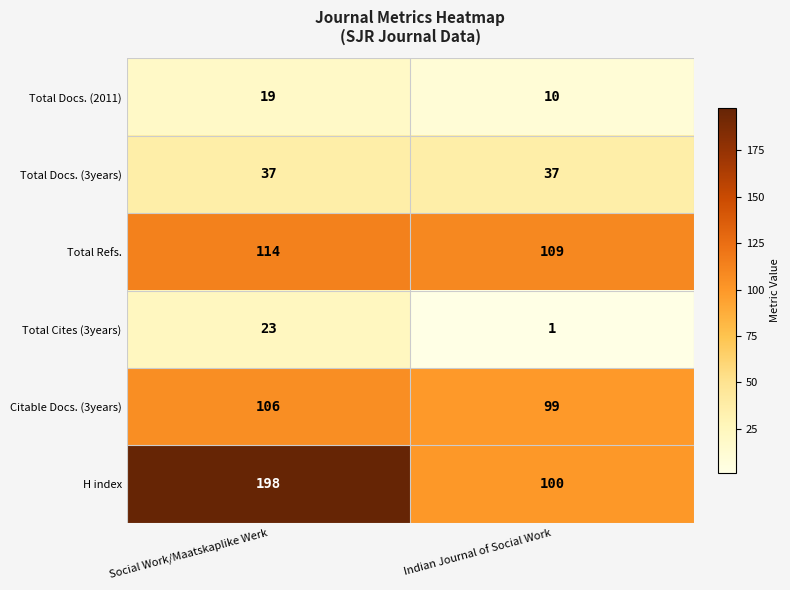

At how many categories does at least one series exceed 123?

1